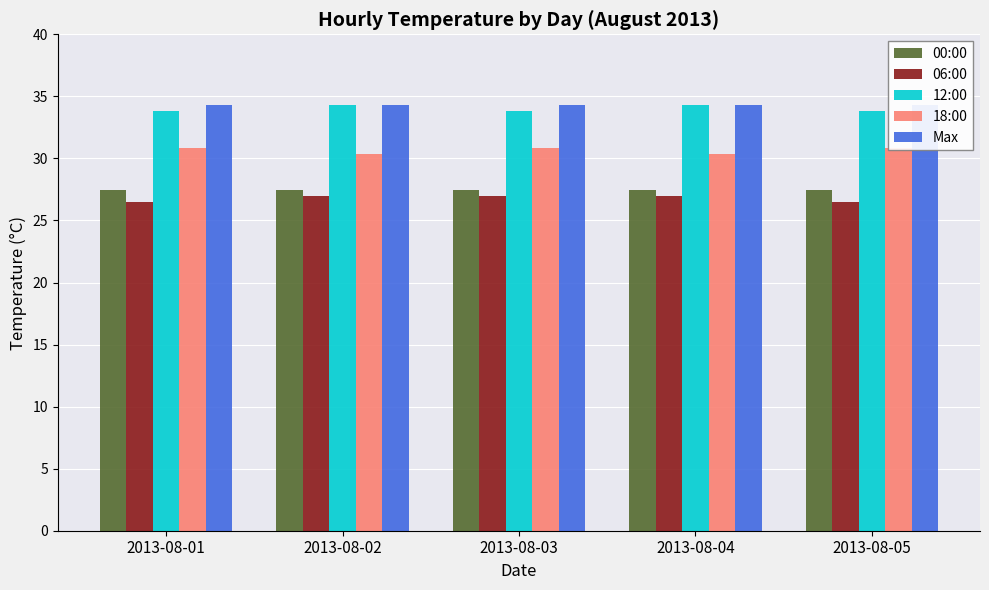

How many bars are there in total?

25